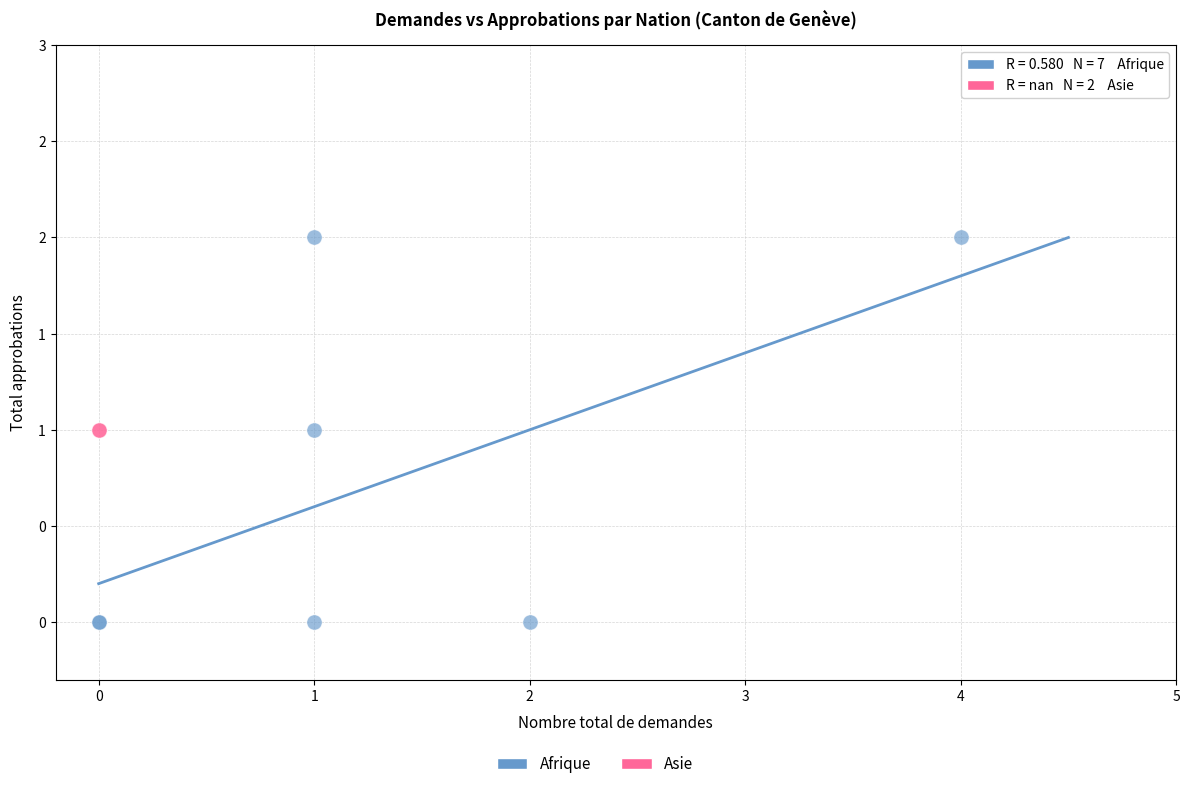

Which series contains the lowest Y value?

Afrique